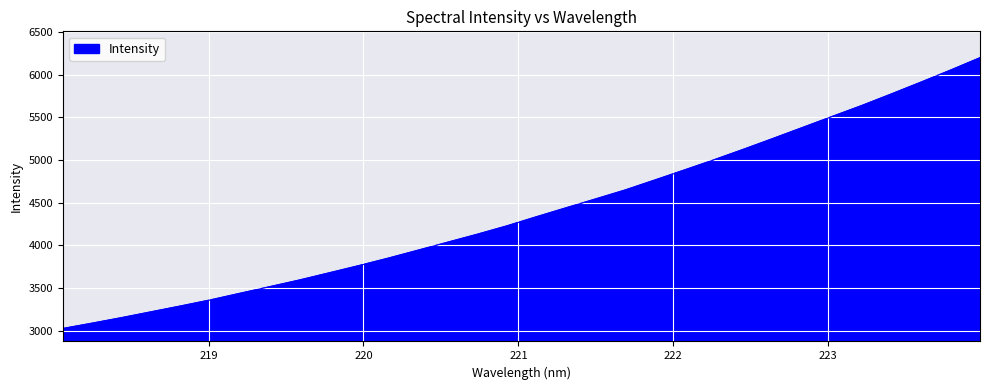

What is the smallest value displayed?

3024.9